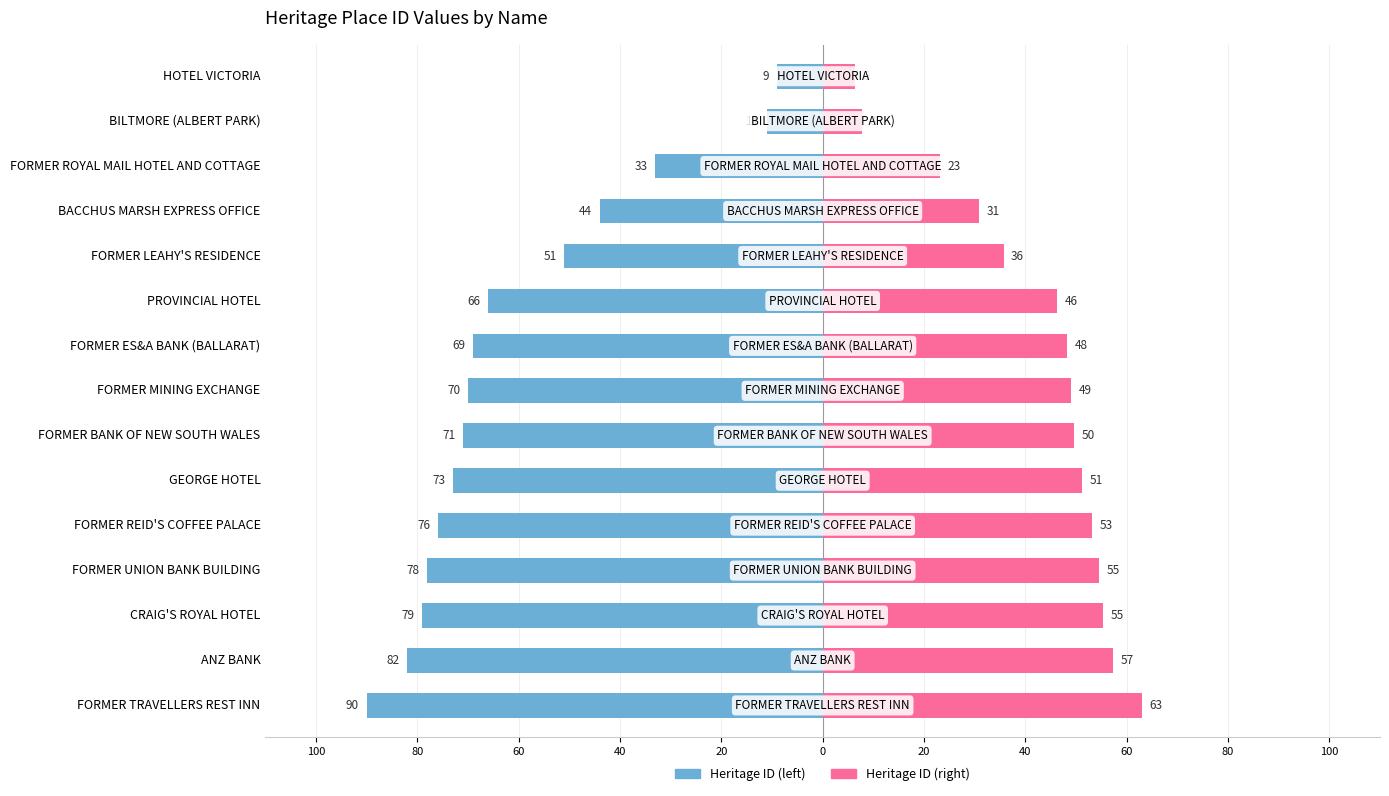

What is the sum of the Heritage ID (left) values at FORMER TRAVELLERS REST INN and CRAIG'S ROYAL HOTEL?

-169.0